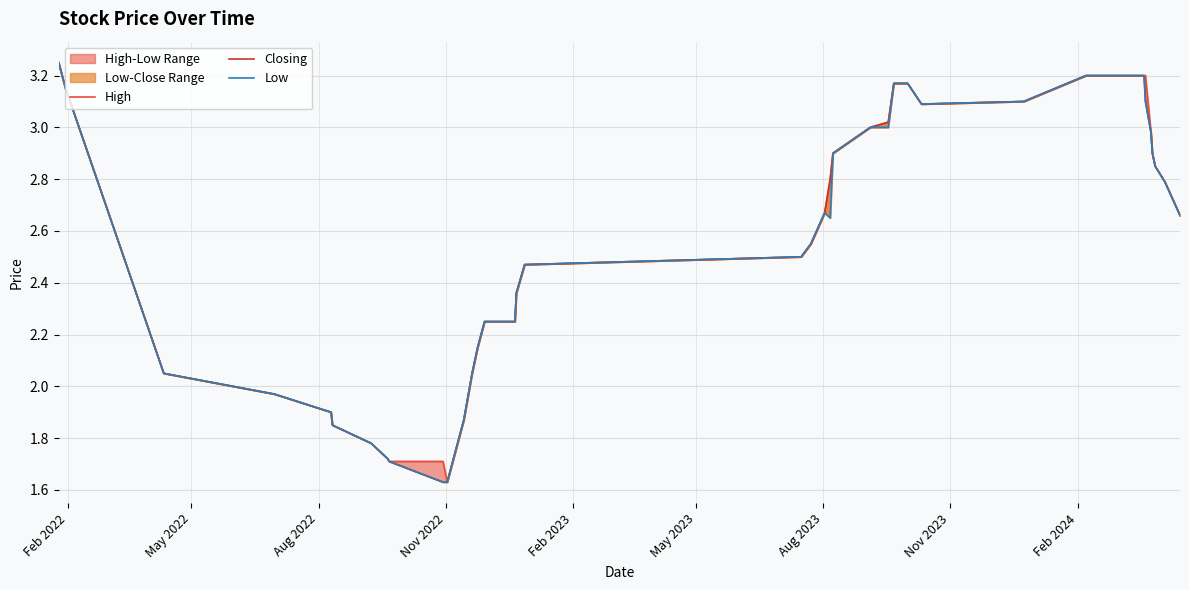

What position from the left is Aug 2022?

3